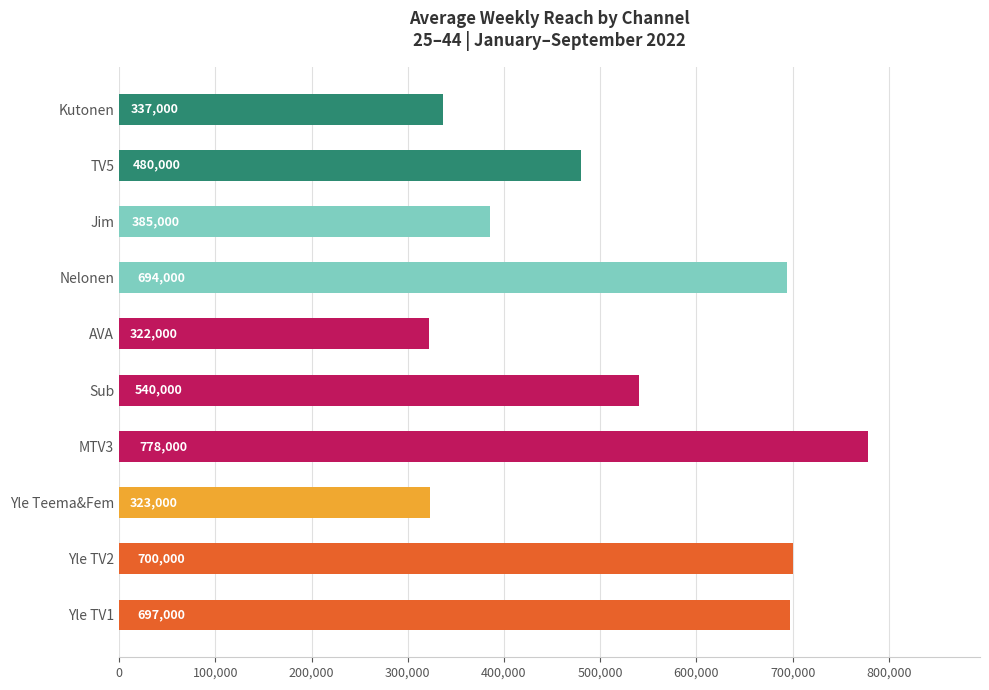

At which label is the value closest to 550000?

Sub